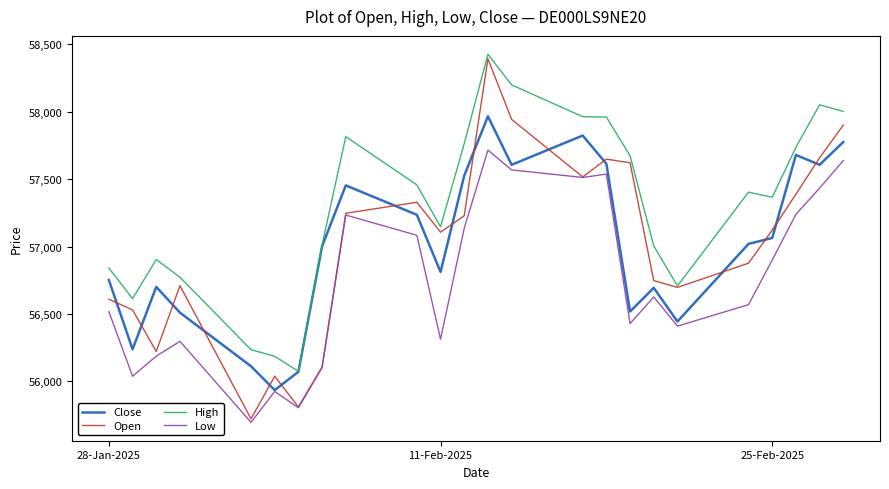

Which series has the largest range (max minus min)?

Open